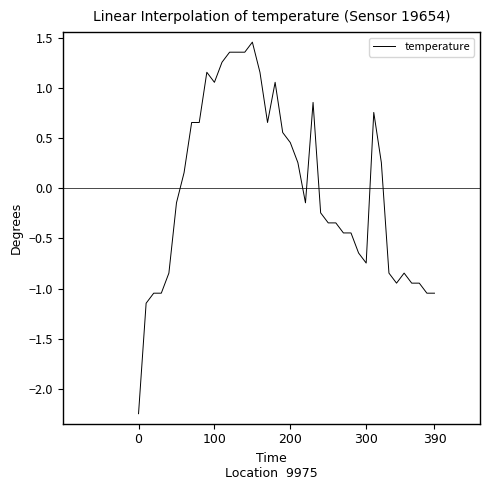

How many lines are shown in the chart?

1